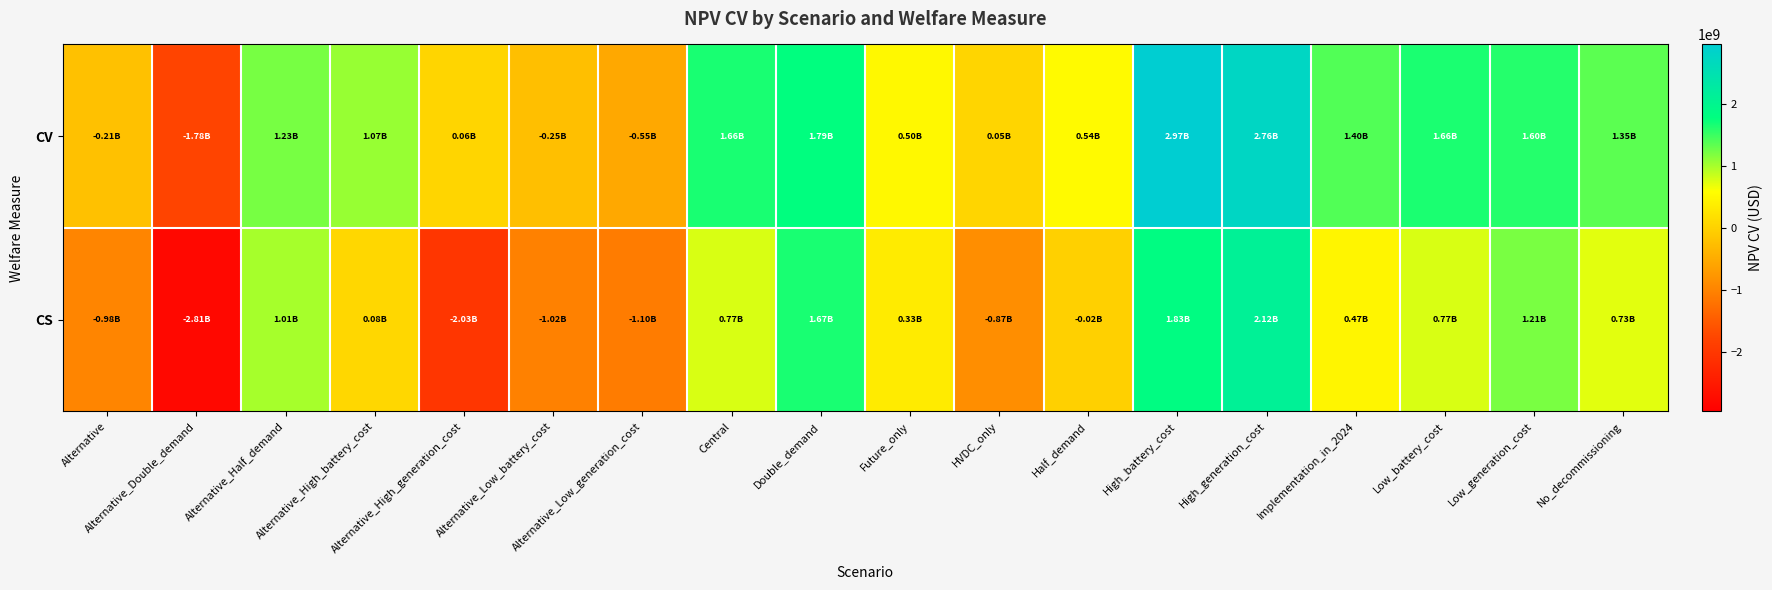

Between Central and High_generation_cost, which series saw the biggest shift?

CS